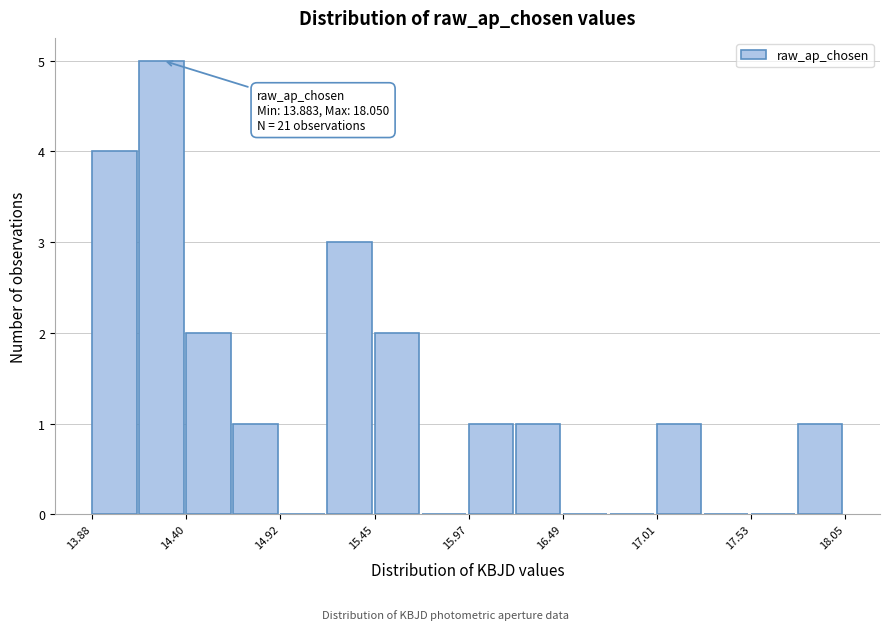

Read against the x-axis, roughly where is the centre of the tallest bar?

14.3